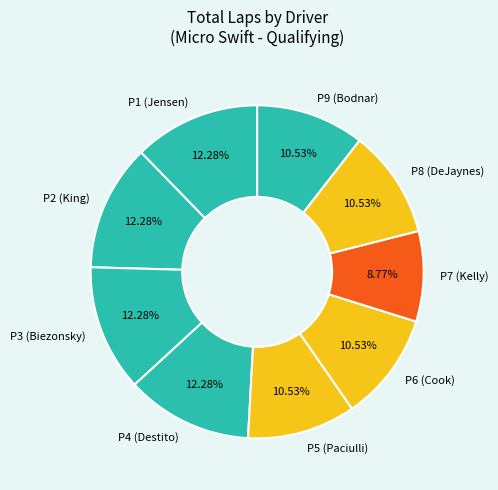

Approximately how many times larger is the value at P6 (Cook) compared to P4 (Destito)?

0.9